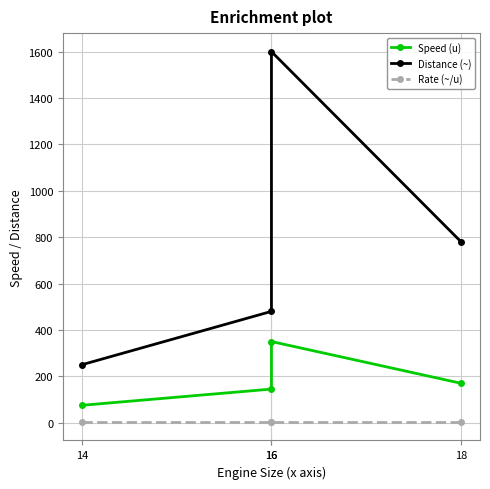

What is the sum of the Speed (u) values at 18 and 16?

520.0